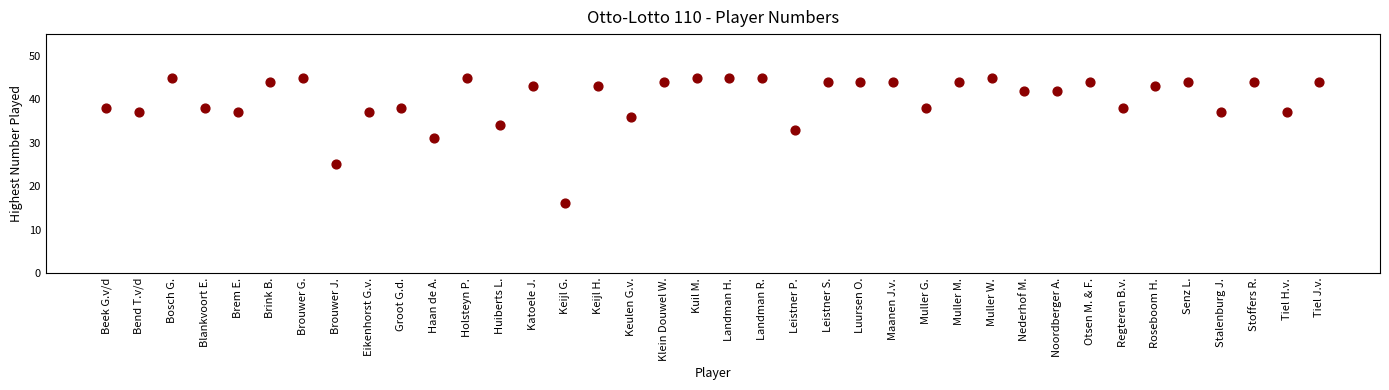

What Y value in the scatter plot is closest to 30?

31